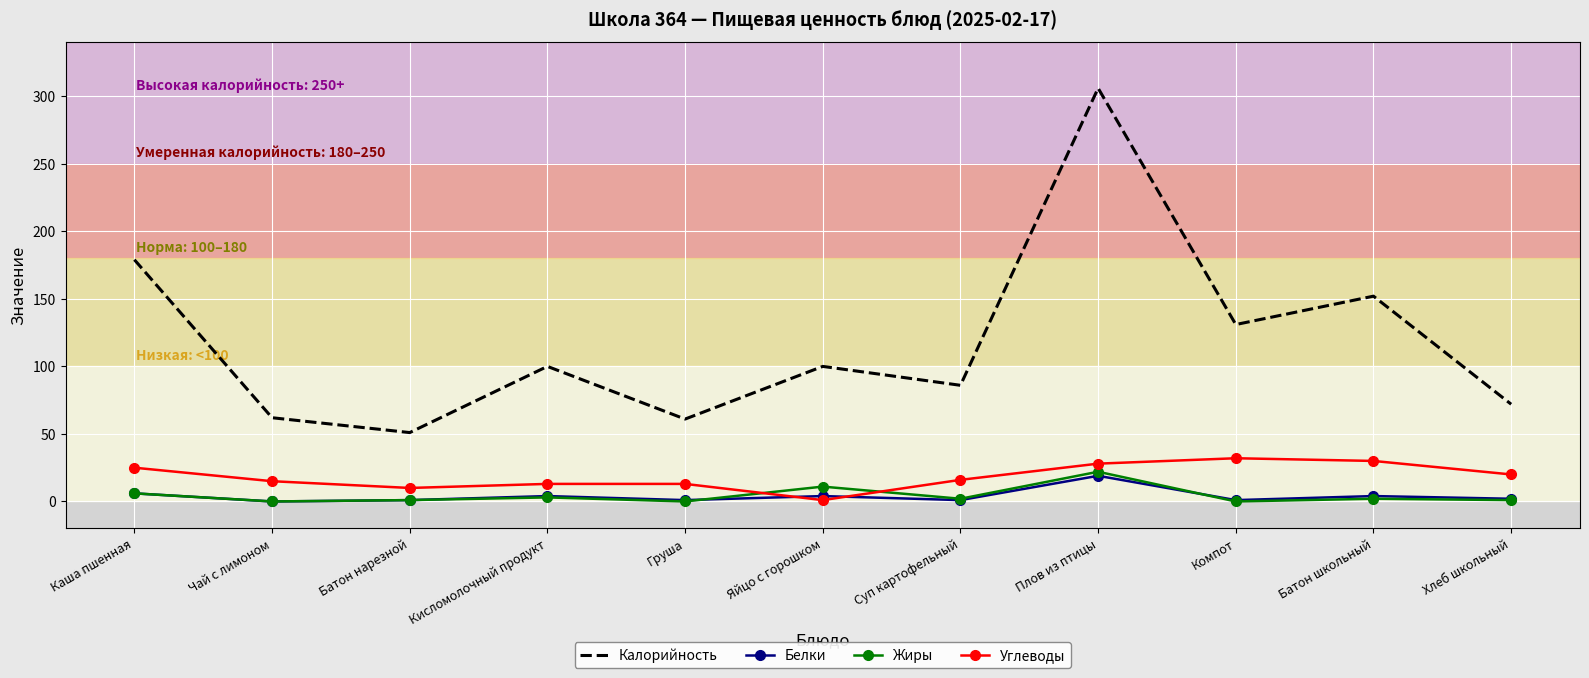

The value of Белки at Суп картофельный is 1. True or false?

True